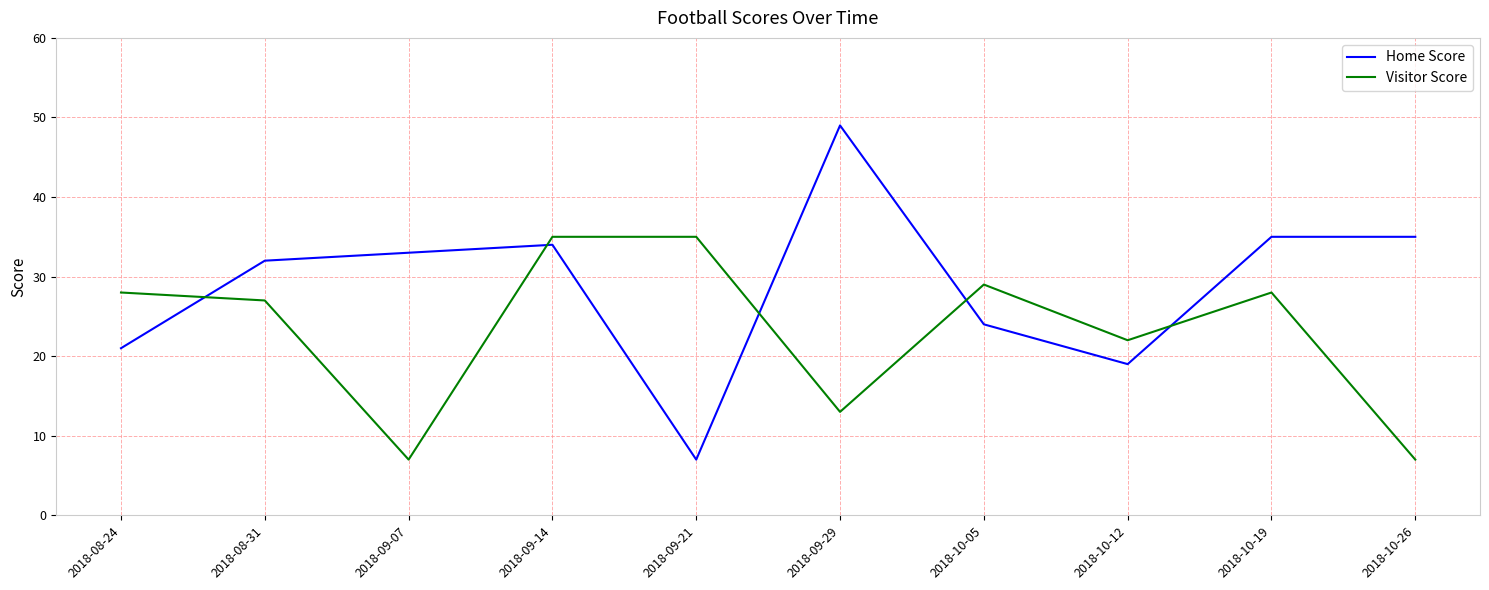

Between 2018-09-29 and 2018-10-05, which series saw the biggest shift?

Home Score